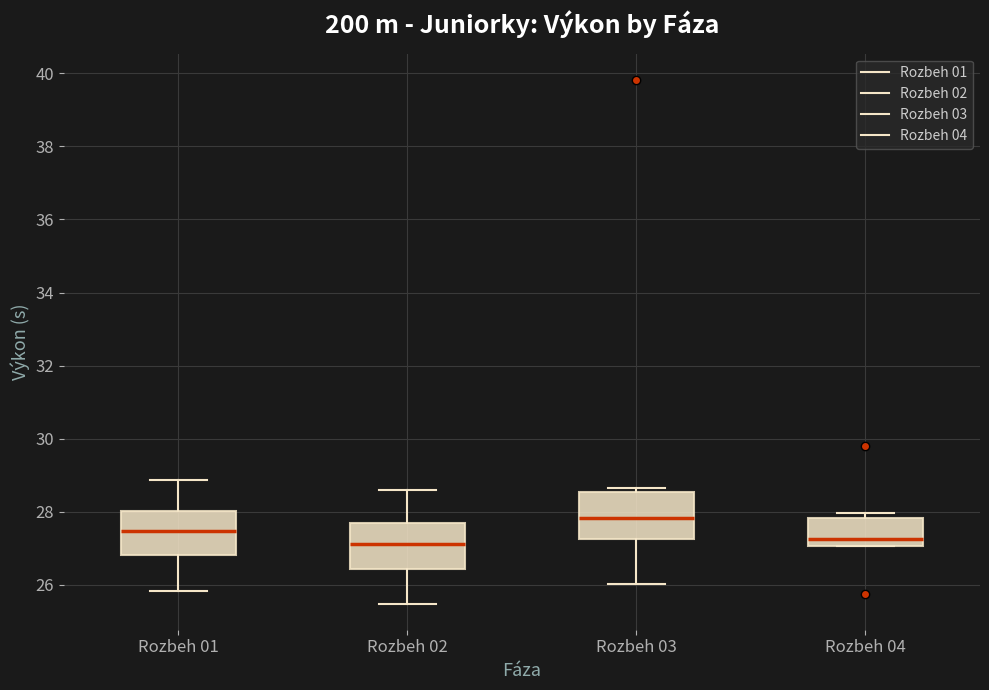

Reading left to right, transcribe this box plot: for each box, give where its median line is, the range the box spans, and where its two whiskers end, as read against the y-axis. The values are not printed on the chart, so give them approximately, as read against the axis.

Rozbeh 01: median 27.4, box 26.8 to 28.0, whiskers 25.8 to 28.8
Rozbeh 02: median 27.2, box 26.4 to 27.6, whiskers 25.4 to 28.6
Rozbeh 03: median 27.8, box 27.2 to 28.6, whiskers 26.0 to 28.6 (just above the box's upper edge)
Rozbeh 04: median 27.2, box 27.0 to 27.8, whiskers 27.0 to 28.0